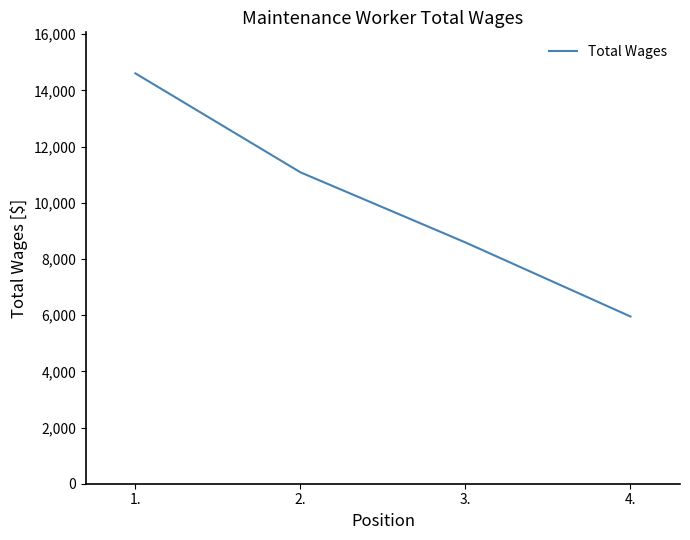

What is the change in value from 1. to 2.?

-3521